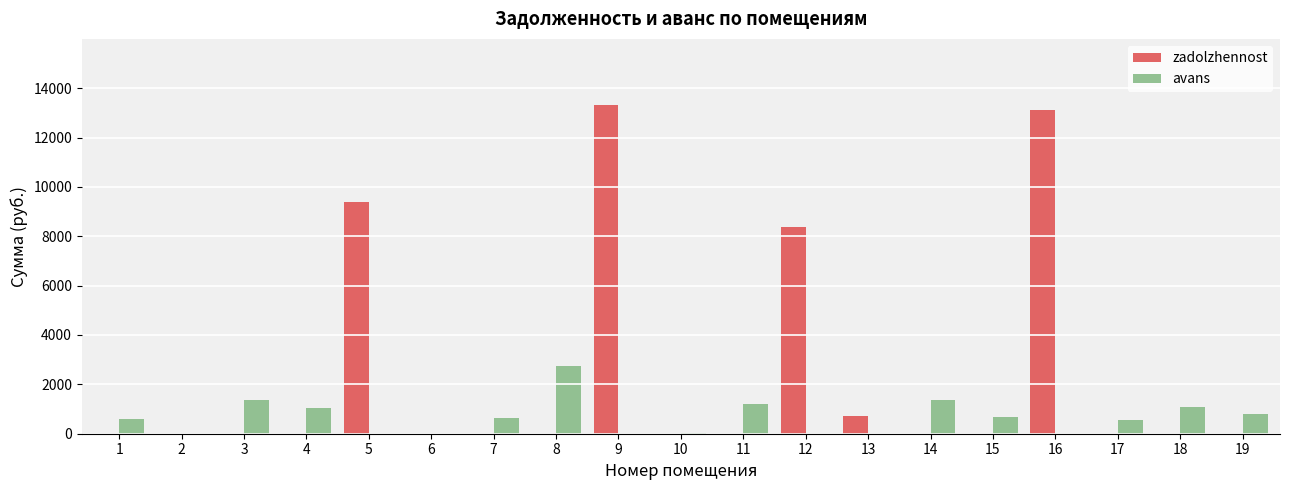

Which series has the largest total across all categories?

zadolzhennost